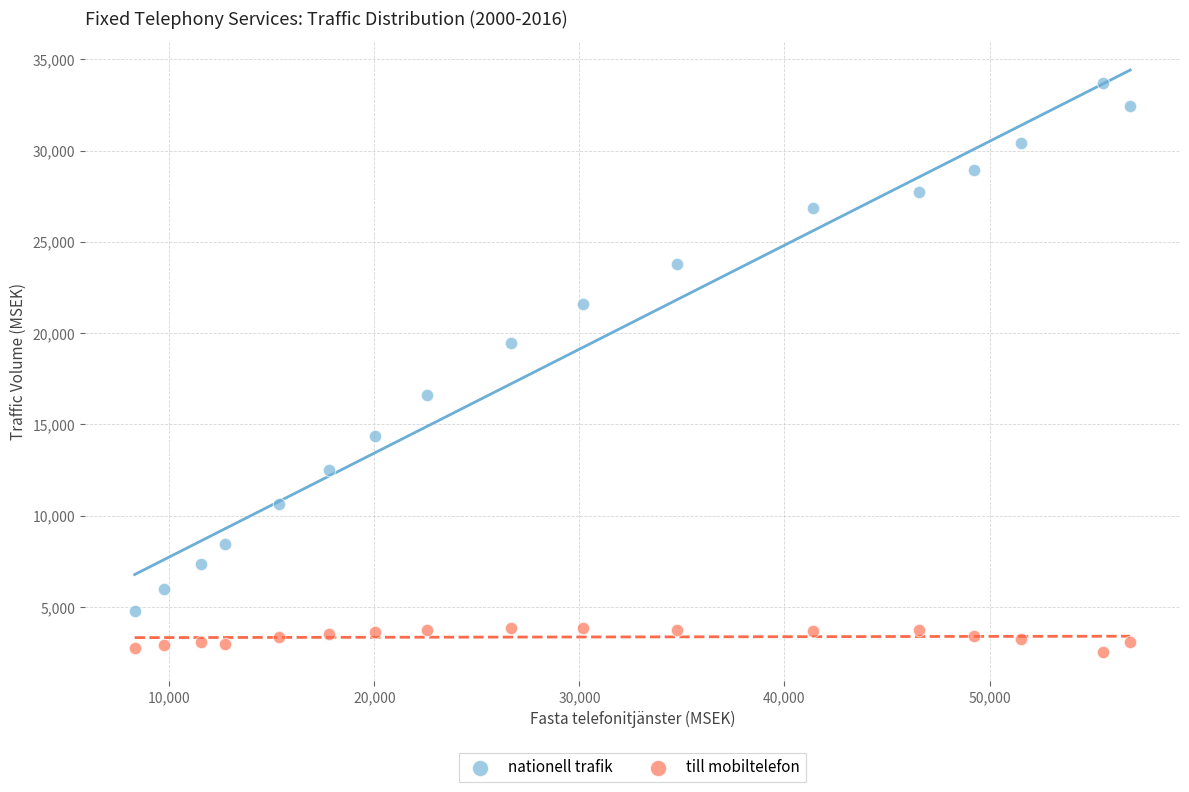

Across all data points, what is the range of Y values (max minus min)?

31154.0